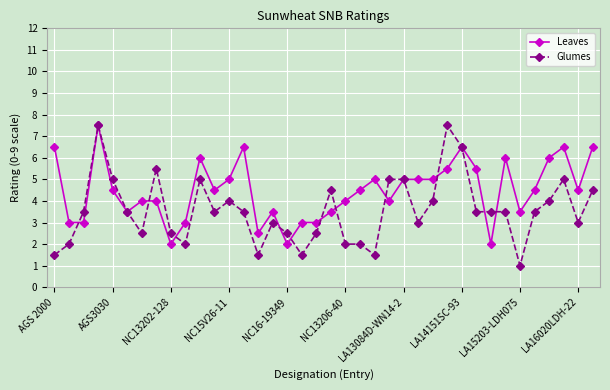

What is the value of the Glumes point at the 4th from the left?

7.5